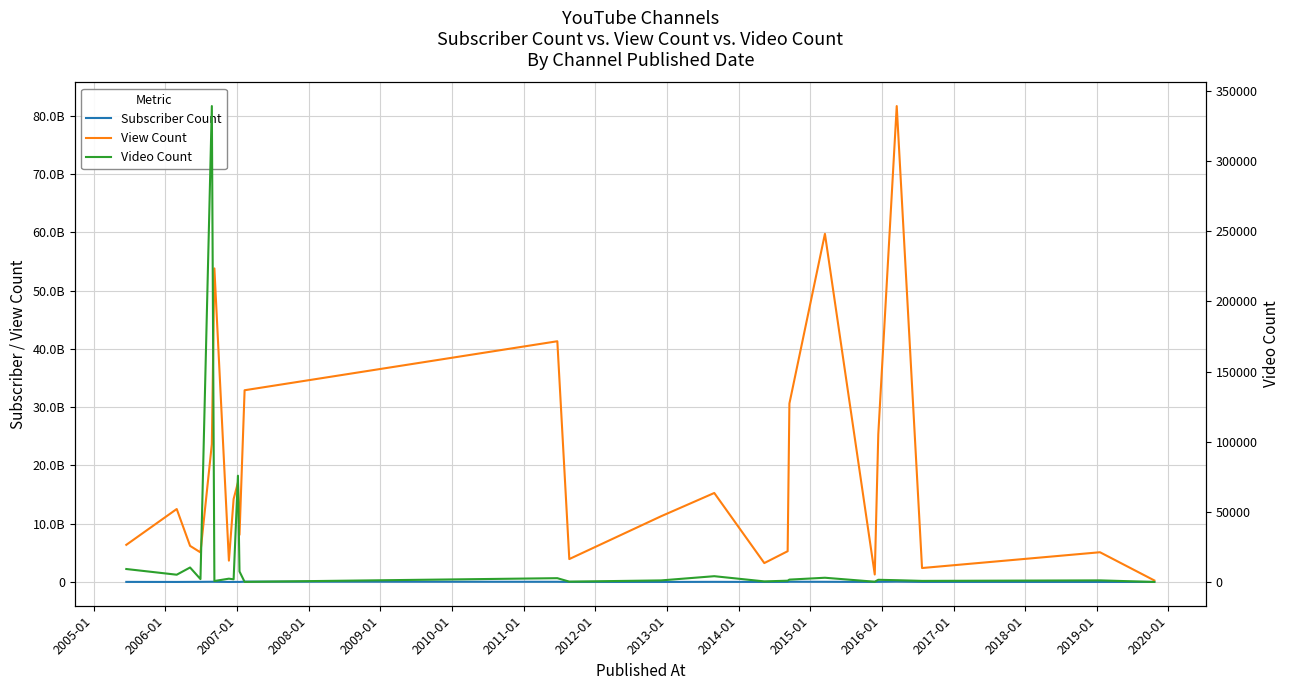

At which category does Subscriber Count reach its first local peak?

2008-01